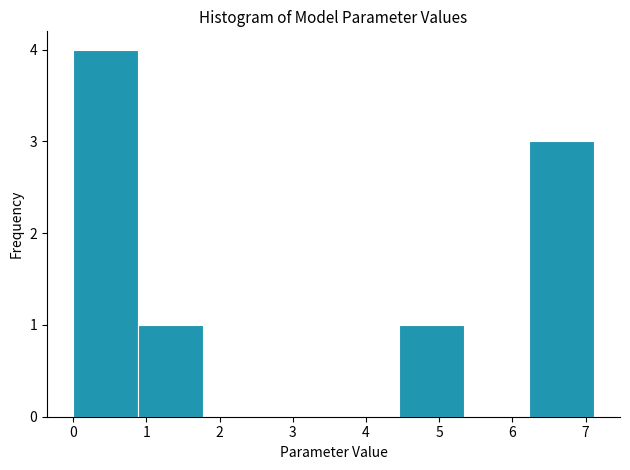

Over which range of the x-axis is the bar tallest?

0.0 to 0.9